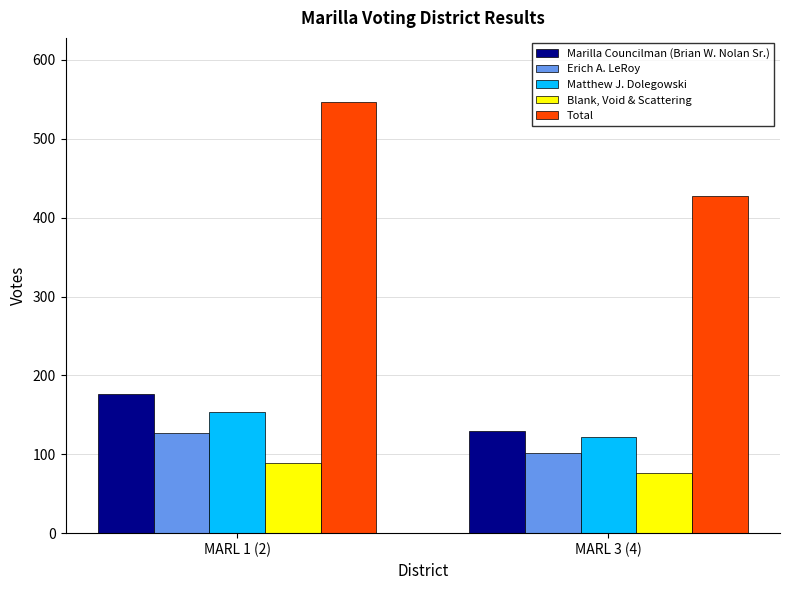

What is the difference between the maximum and minimum values in the Erich A. LeRoy series?

26